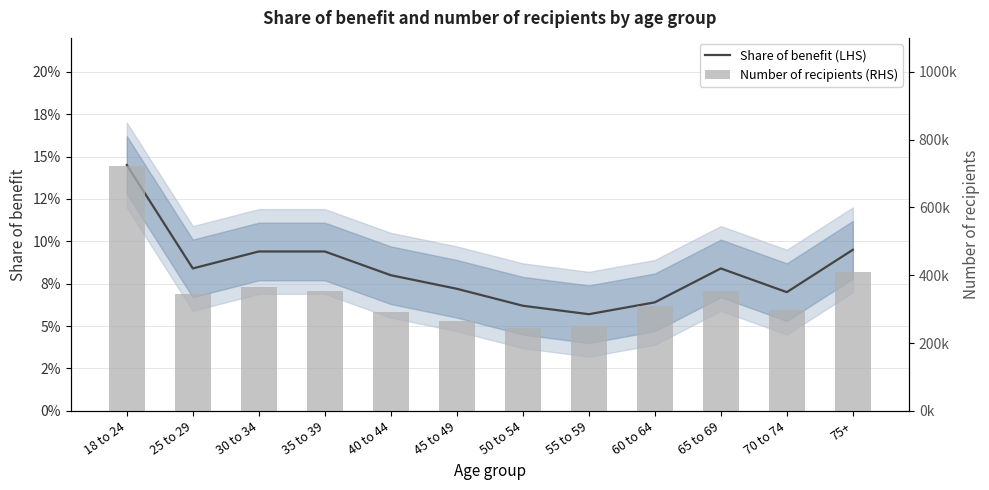

What position from the right is 25 to 29?

11